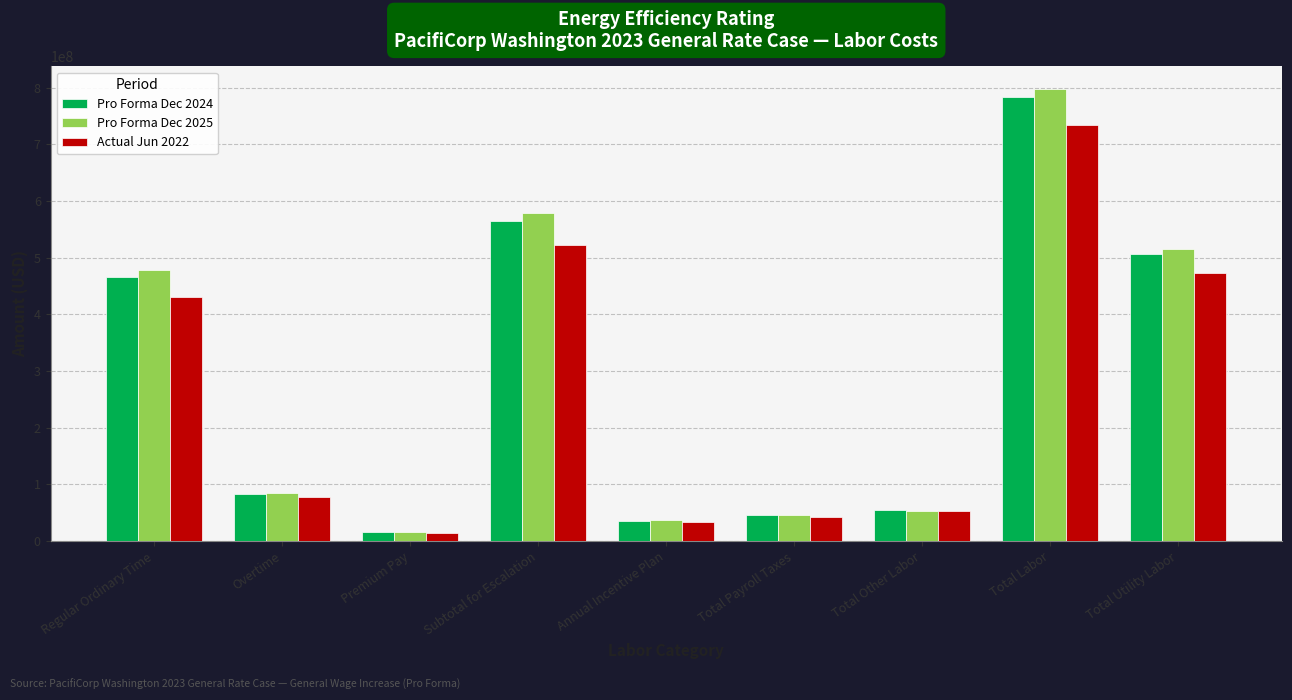

Is the value of Pro Forma Dec 2024 at Subtotal for Escalation greater than the value of Pro Forma Dec 2025 at Regular Ordinary Time?

Yes